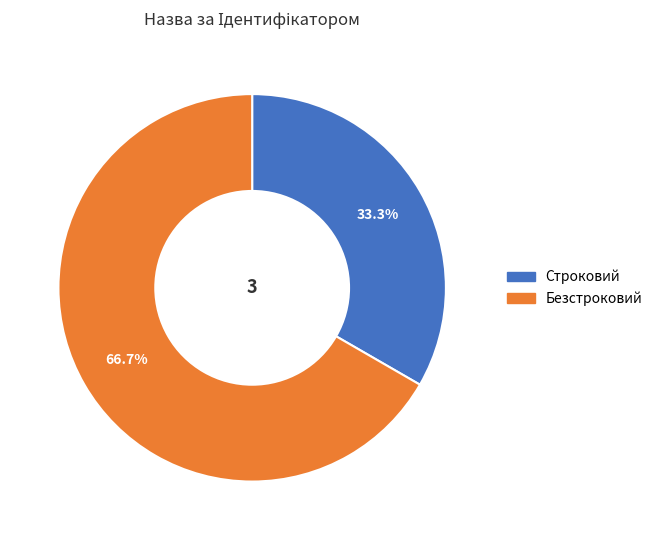

How many slices are in this pie chart?

2